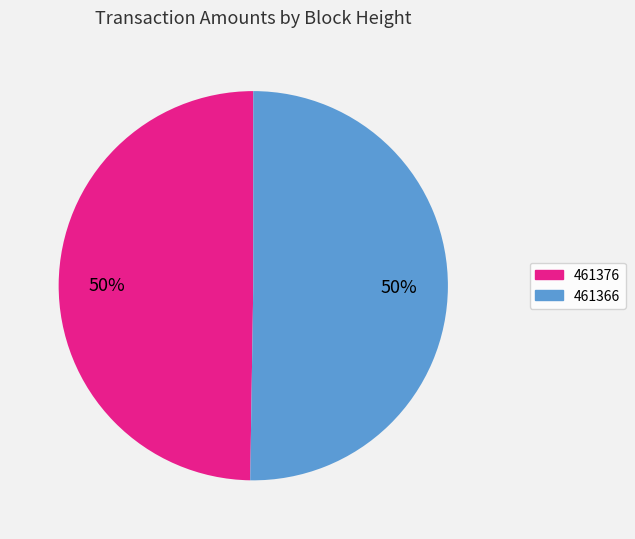

Which has a higher value, 461366 or 461376?

461366